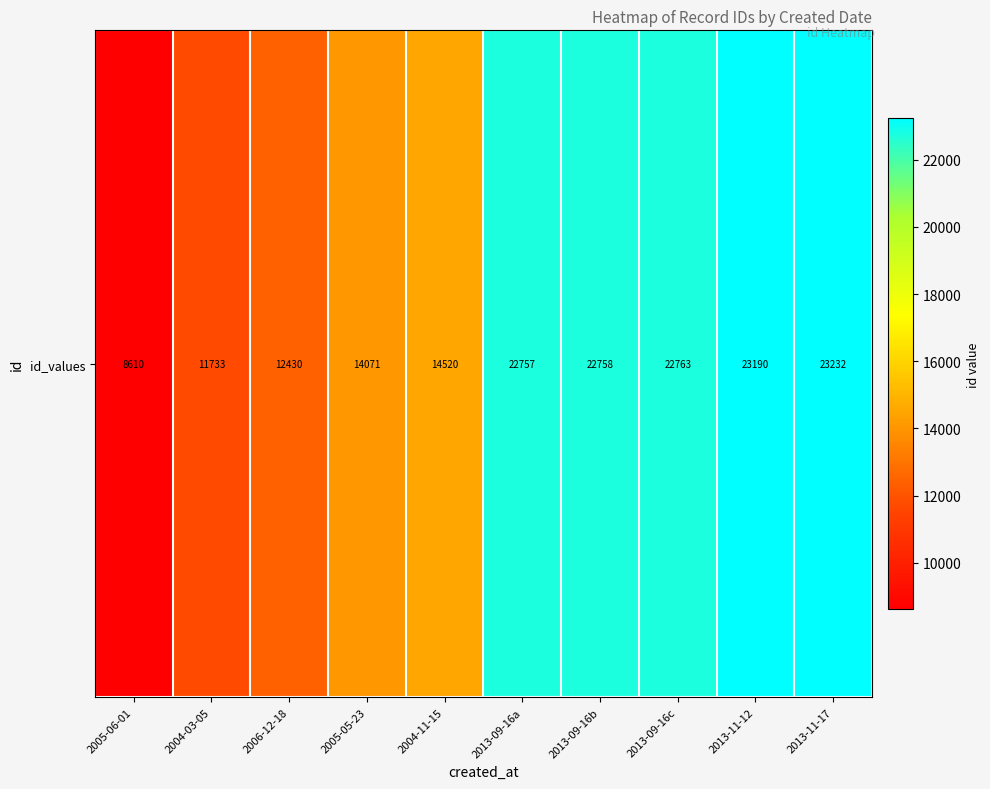

Reading right to left, extract all data points from this chart.

2013-11-17=23232	2013-11-12=23190	2013-09-16c=22763	2013-09-16b=22758	2013-09-16a=22757	2004-11-15=14520	2005-05-23=14071	2006-12-18=12430	2004-03-05=11733	2005-06-01=8610